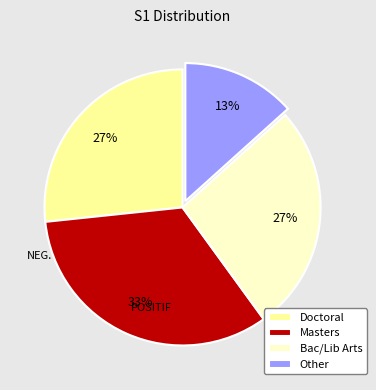

Between Masters and Other, which is larger?

Masters